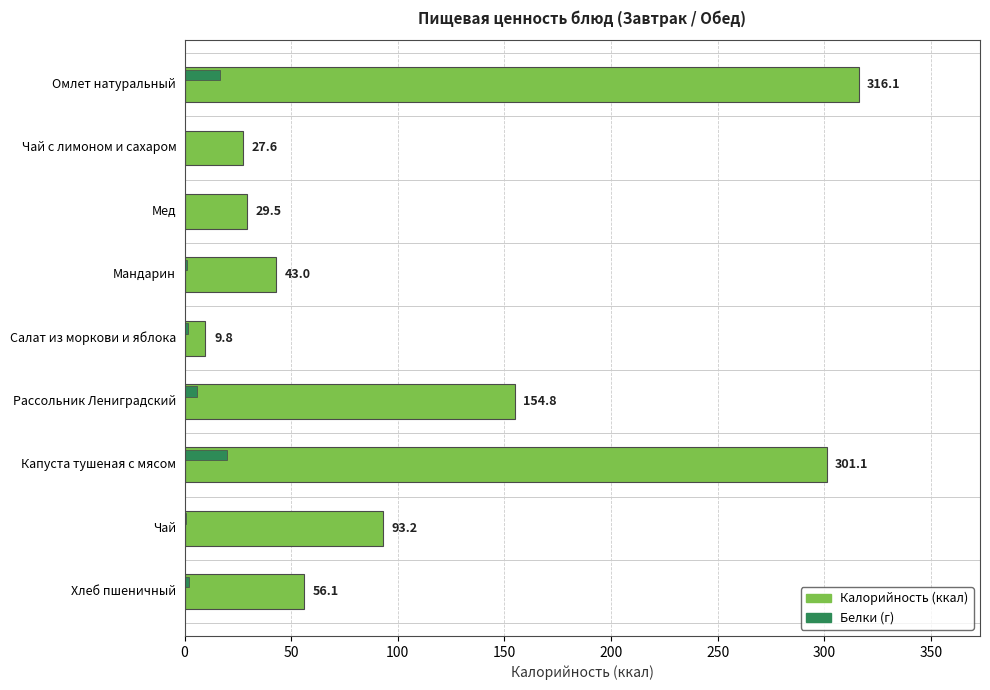

What is the value of the 9th bar from the left?

56.1